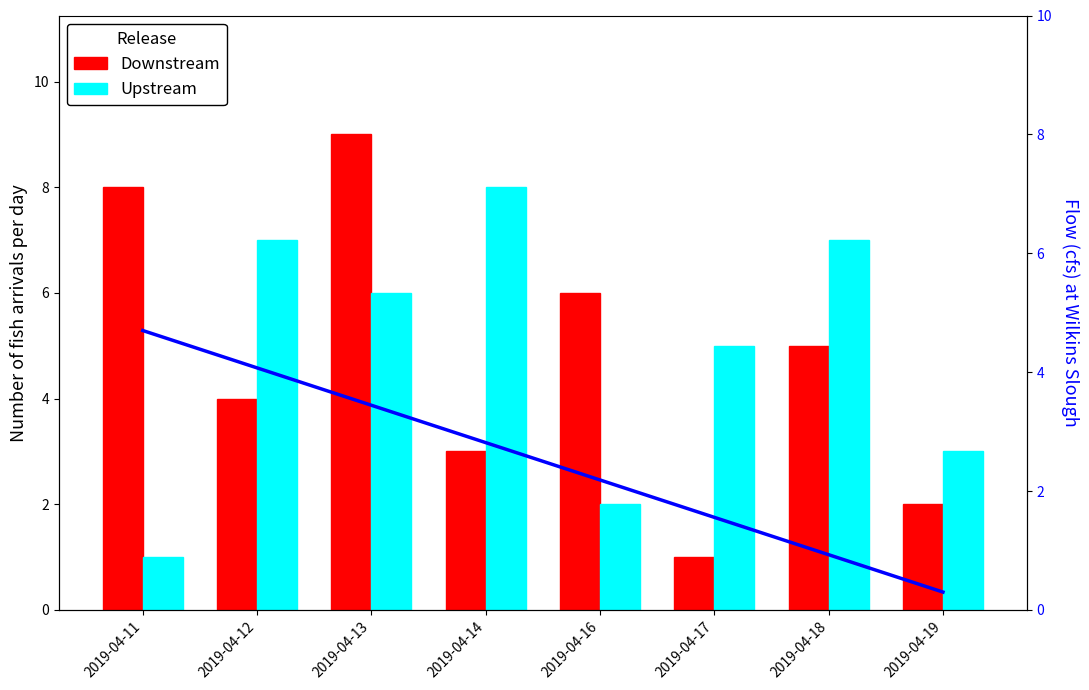

Which series has the largest range (max minus min)?

Downstream